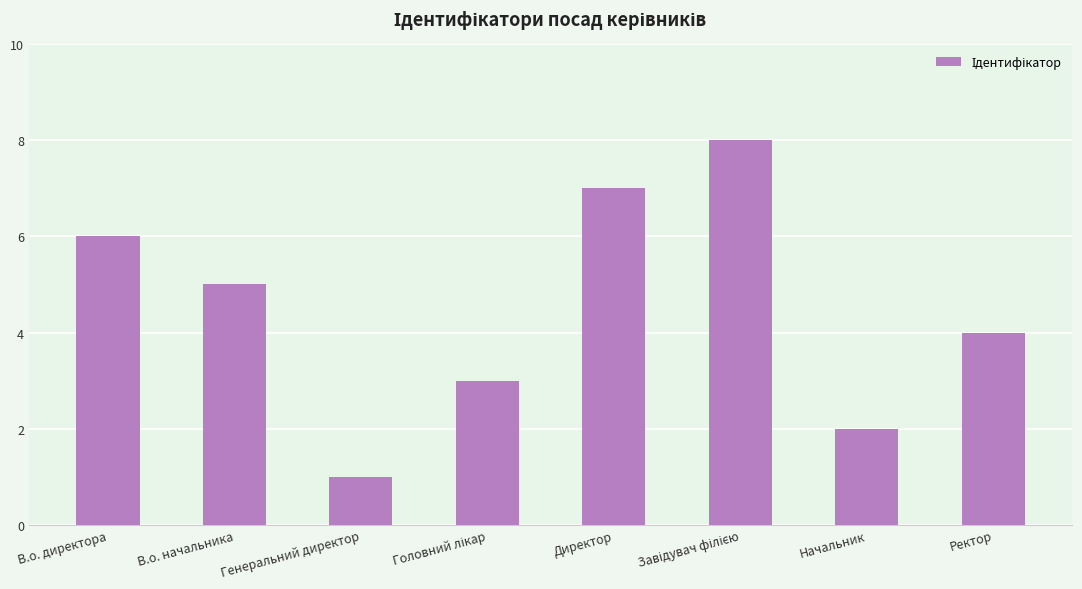

Read the value at В.о. директора.

6